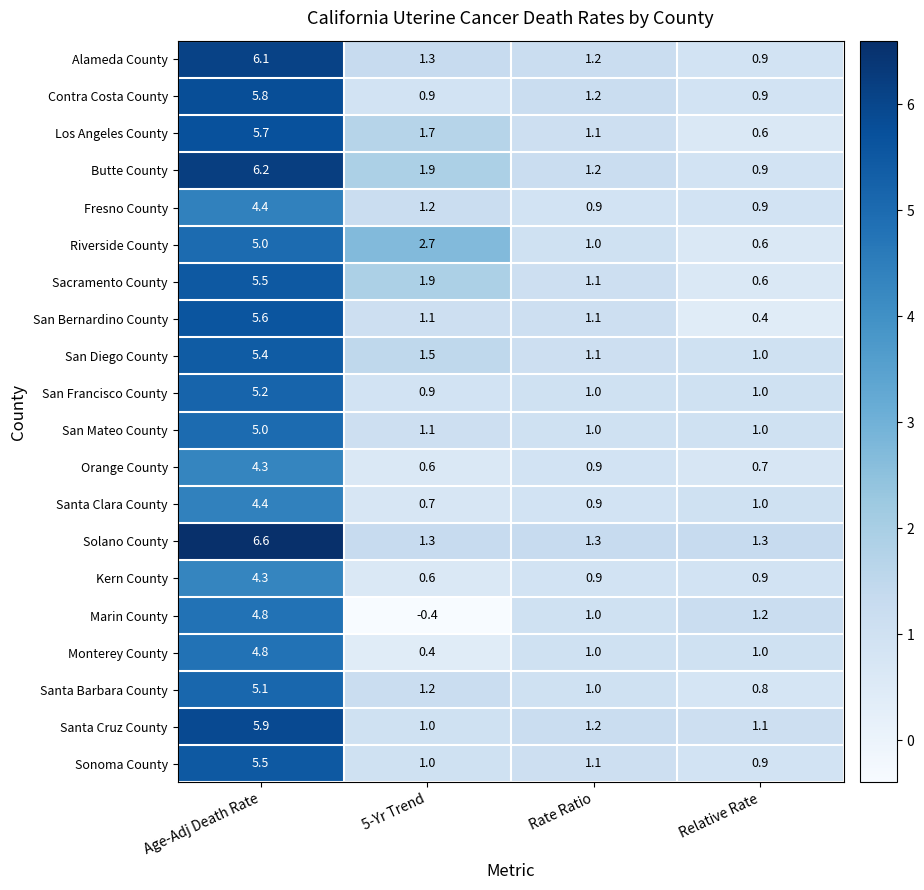

Is it true that Santa Clara County equals 0.7 at 5-Yr Trend?

True